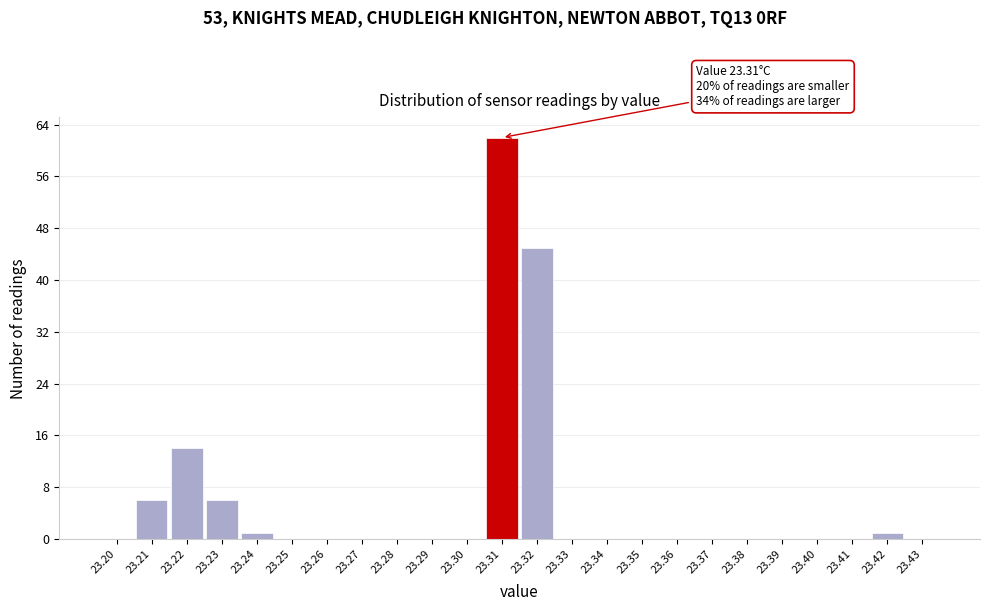

Reading left to right, list all the values displayed in this chart.

23.20=0	23.21=6	23.22=14	23.23=6	23.24=1	23.25=0	23.26=0	23.27=0	23.28=0	23.29=0	23.30=0	23.31=62	23.32=45	23.33=0	23.34=0	23.35=0	23.36=0	23.37=0	23.38=0	23.39=0	23.40=0	23.41=0	23.42=1	23.43=0